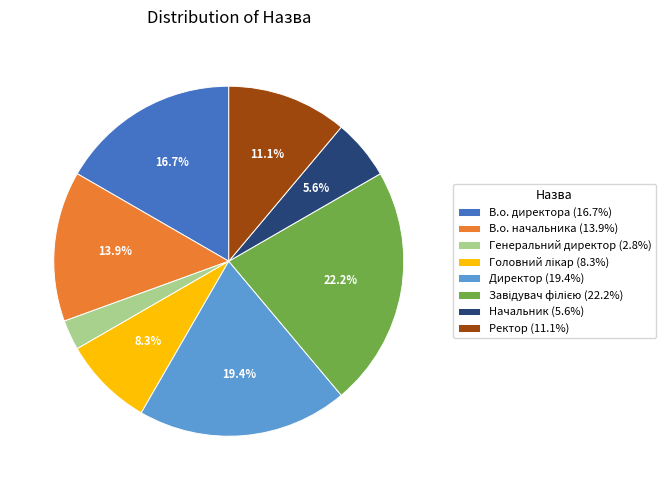

True or false: Генеральний директор accounts for 3% of the total.

True